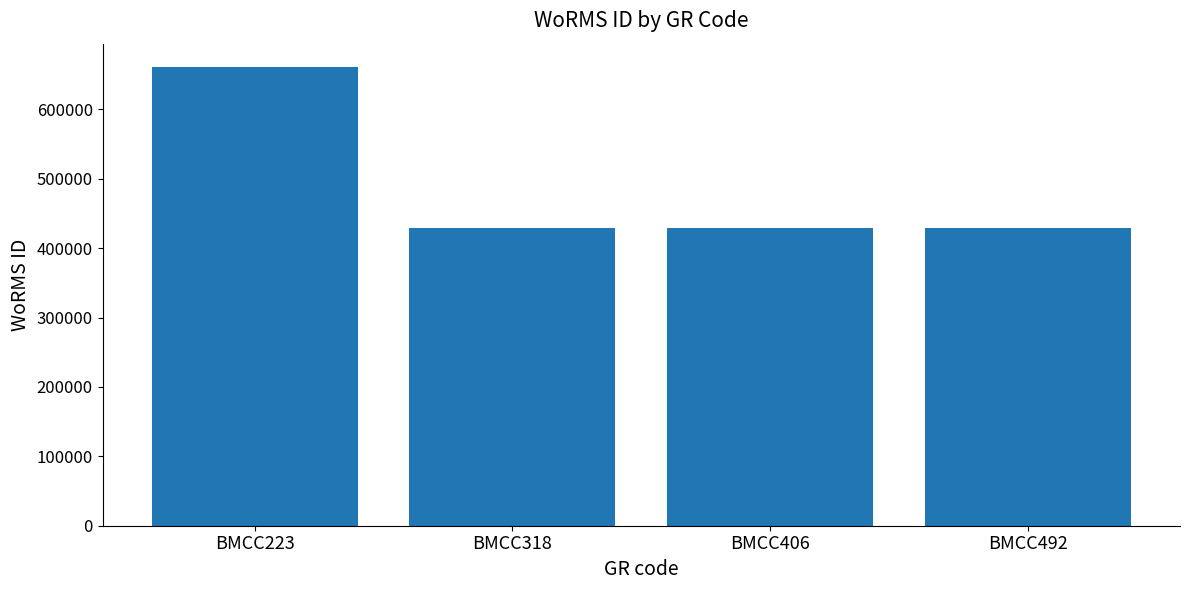

What is the value of the 1st bar from the left?

661559